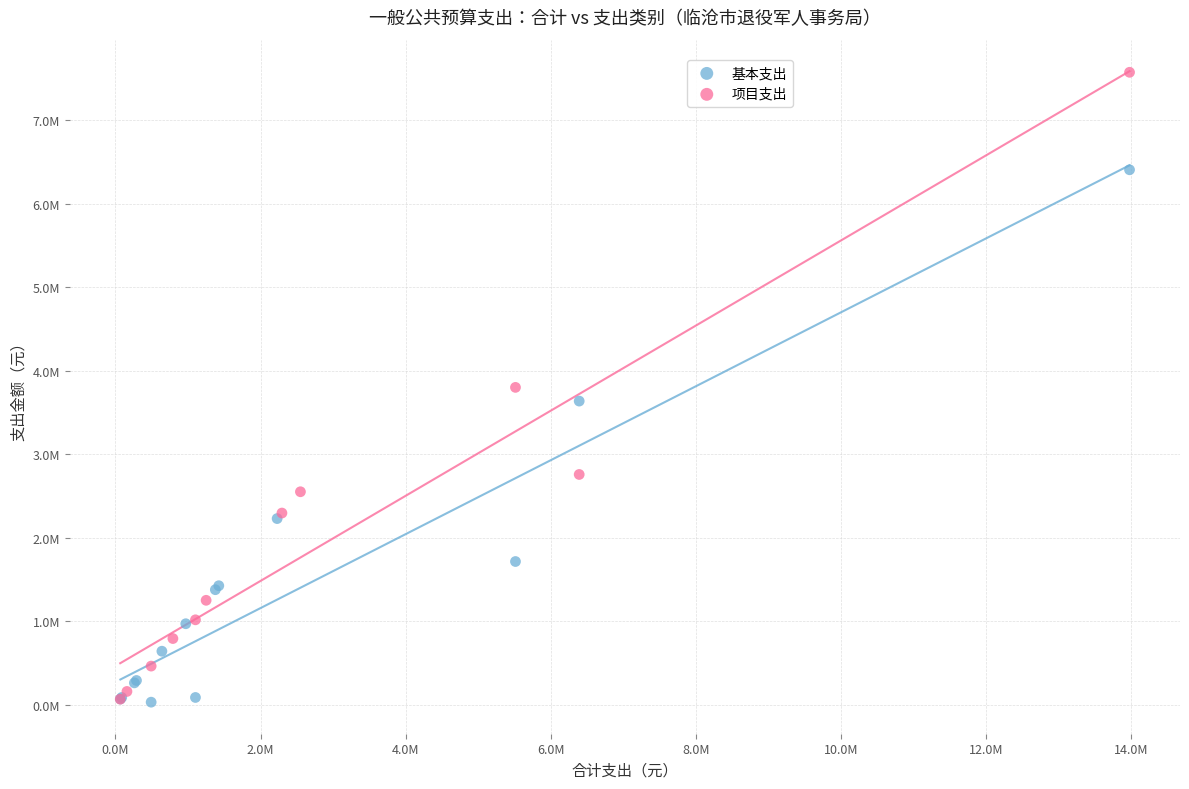

What are all the series names shown in the legend?

基本支出, 项目支出